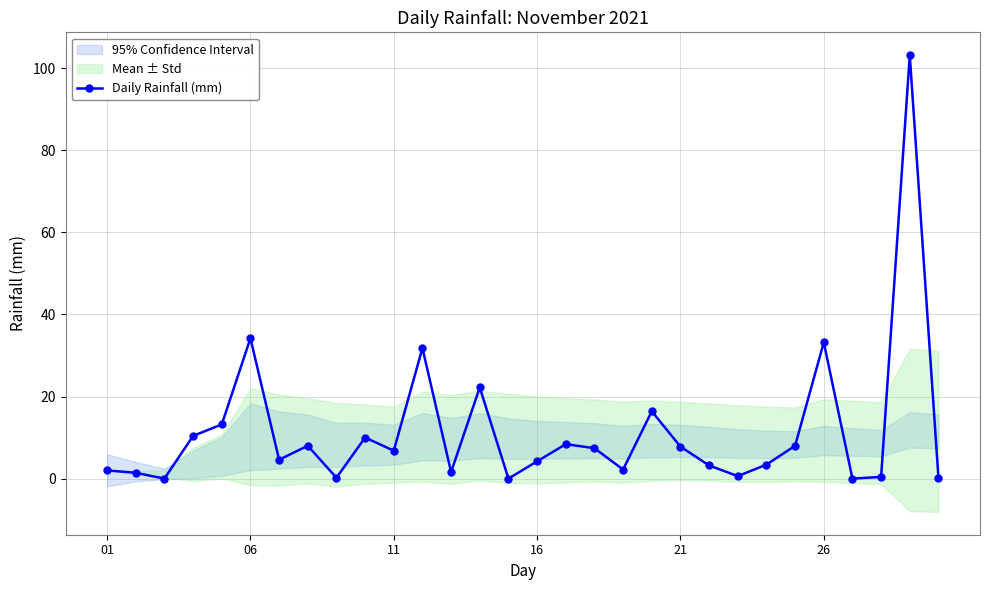

True or false: Daily Rainfall (mm) has more than 1 points higher than both neighbors.

True